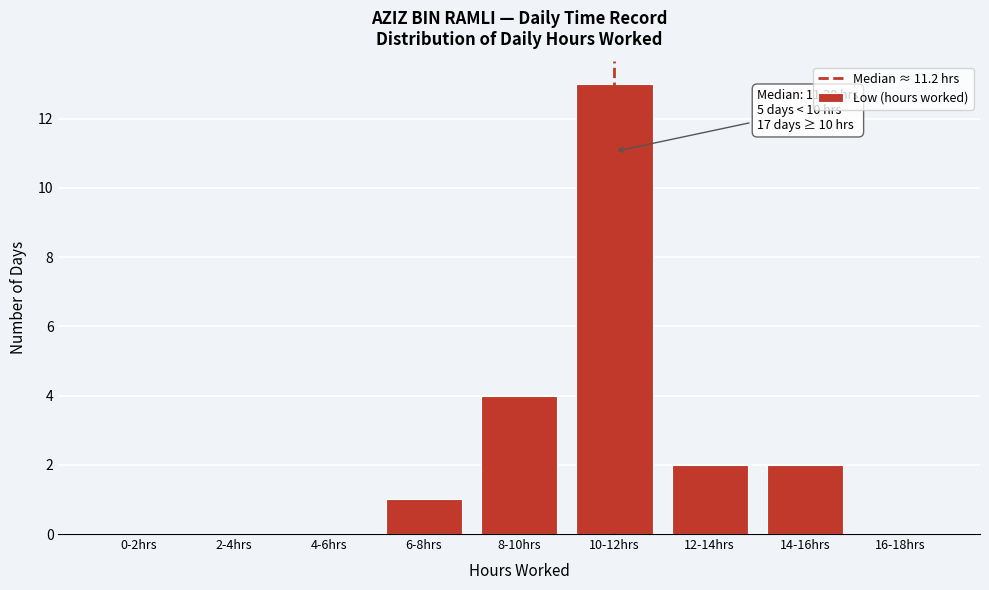

Reading left to right, list all the values displayed in this chart.

0-2hrs=0	2-4hrs=0	4-6hrs=0	6-8hrs=1	8-10hrs=4	10-12hrs=13	12-14hrs=2	14-16hrs=2	16-18hrs=0